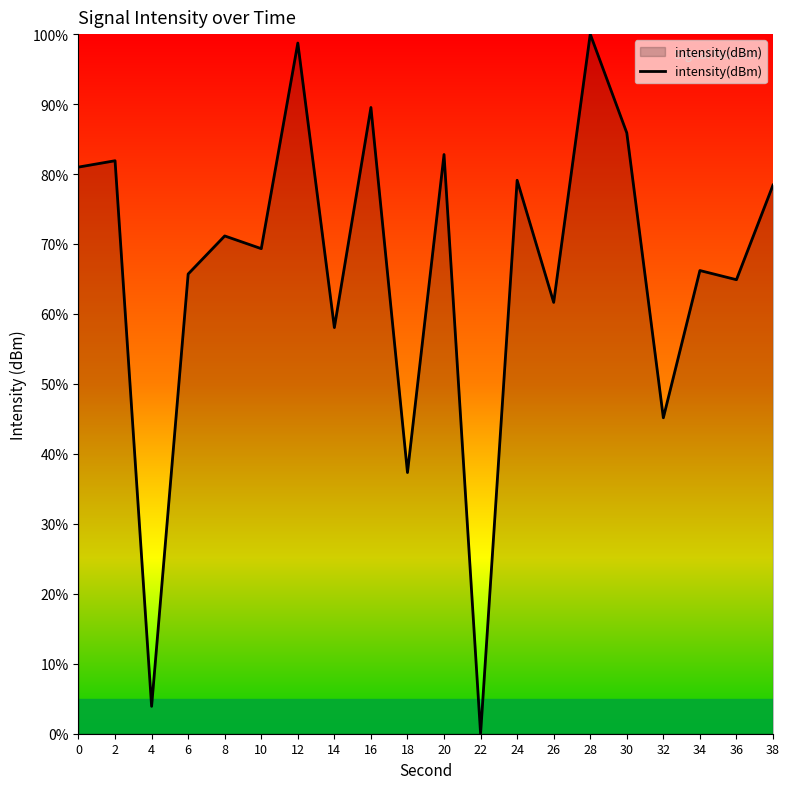

What is the difference between the maximum and minimum values?

100.0